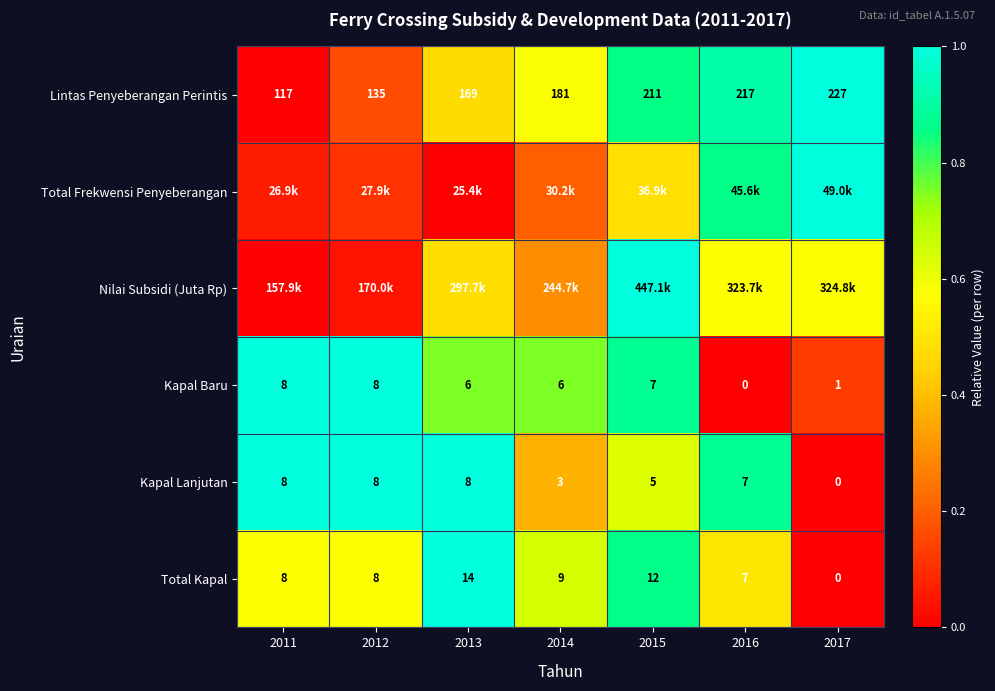

How many positive values does the Total Kapal series have?

6